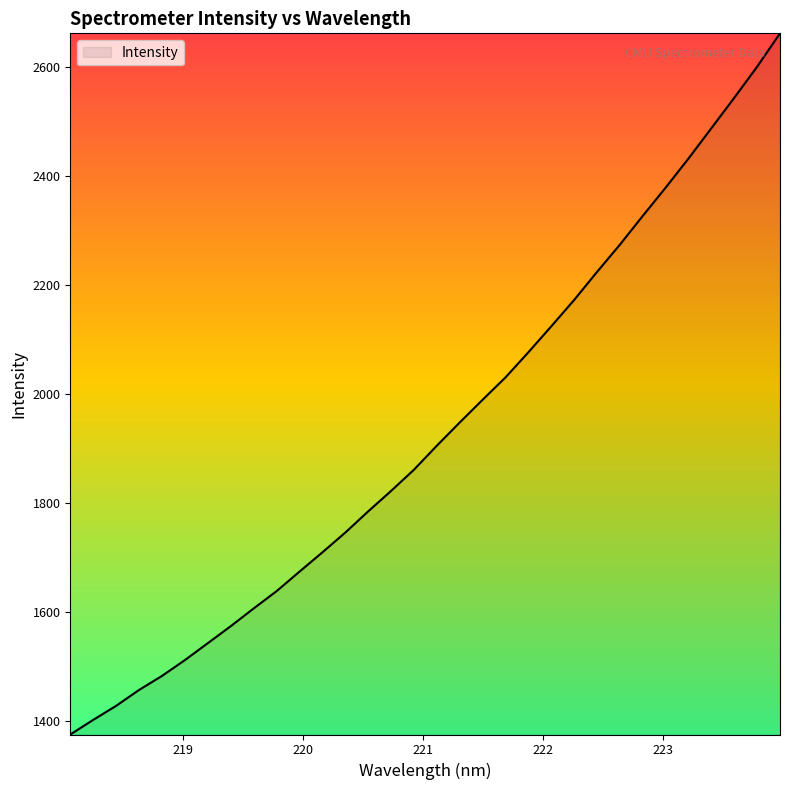

What is the maximum value shown in the chart?

2661.0